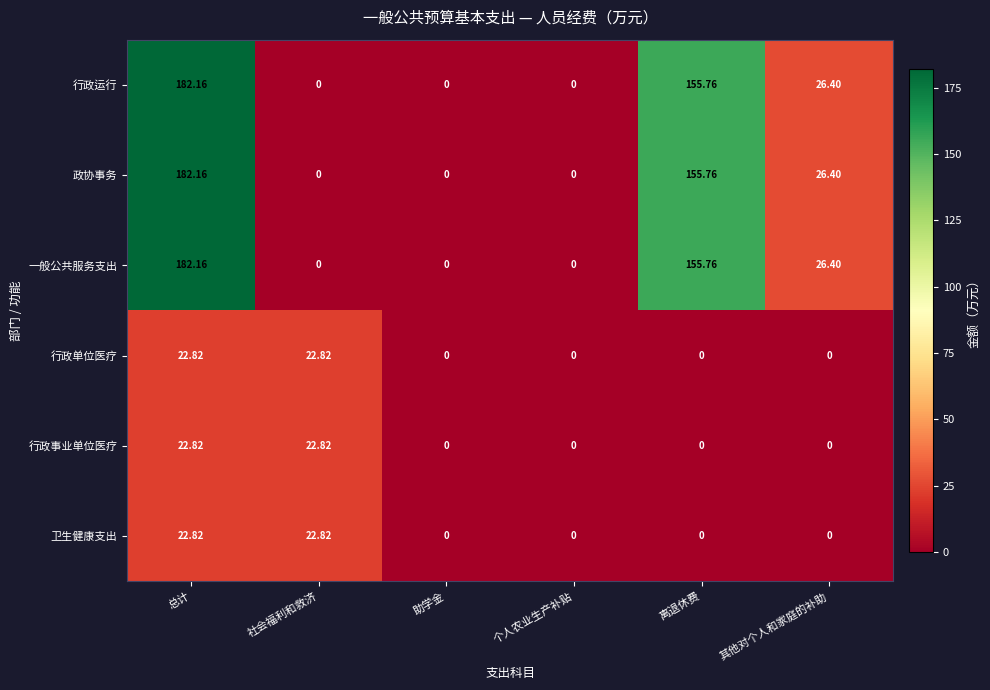

At which category is the sum across all series the highest?

总计